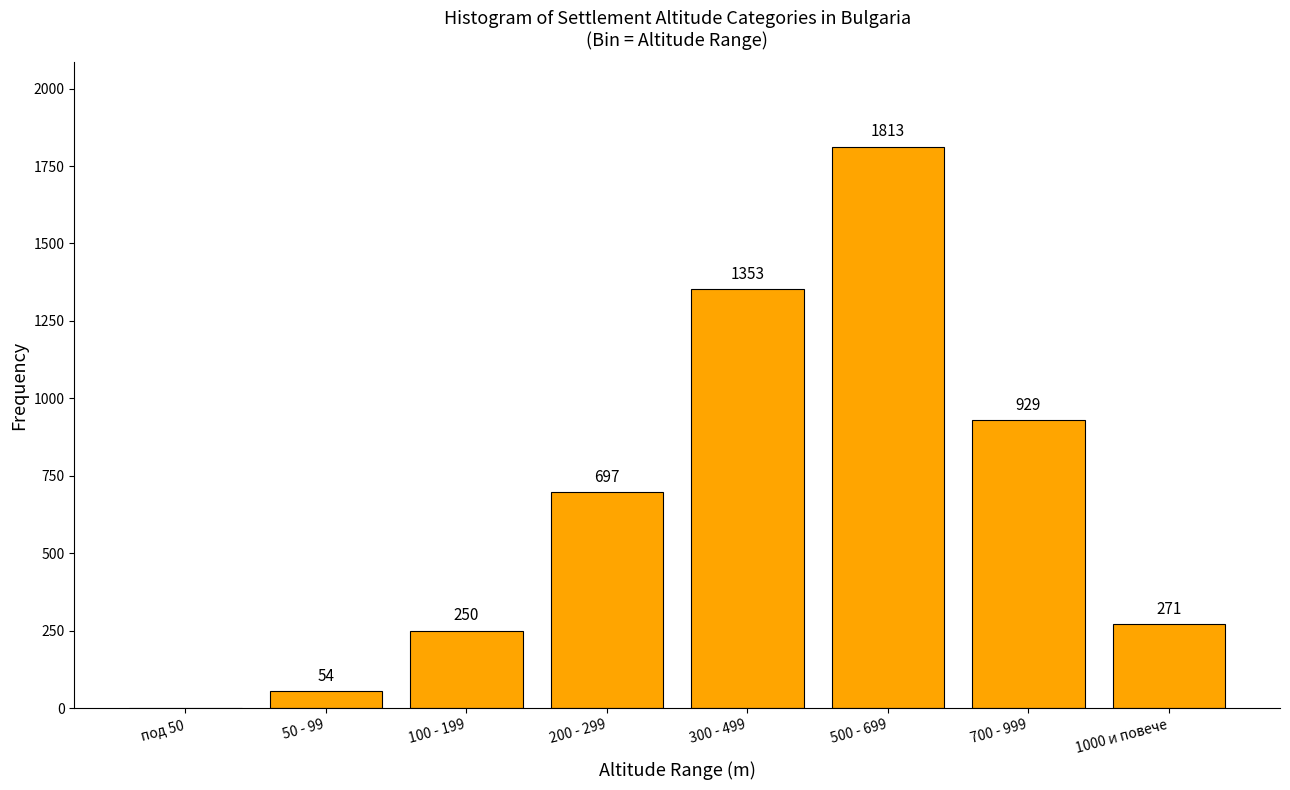

Reading left to right, list all the values displayed in this chart.

под 50=0	50 - 99=54	100 - 199=250	200 - 299=697	300 - 499=1353	500 - 699=1813	700 - 999=929	1000 и повече=271